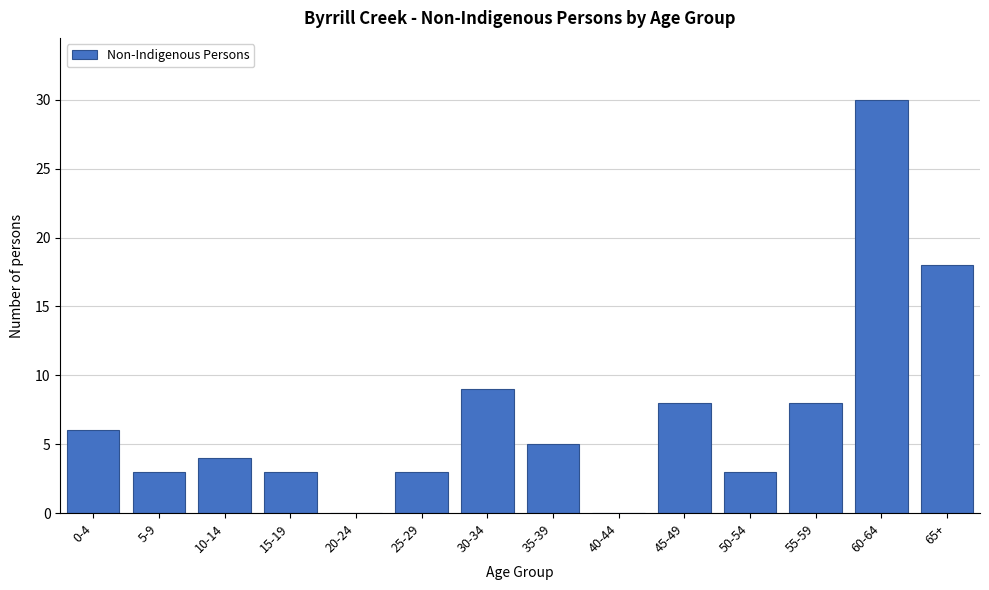

Reading right to left, extract all data points from this chart.

65+=18	60-64=30	55-59=8	50-54=3	45-49=8	40-44=0	35-39=5	30-34=9	25-29=3	20-24=0	15-19=3	10-14=4	5-9=3	0-4=6